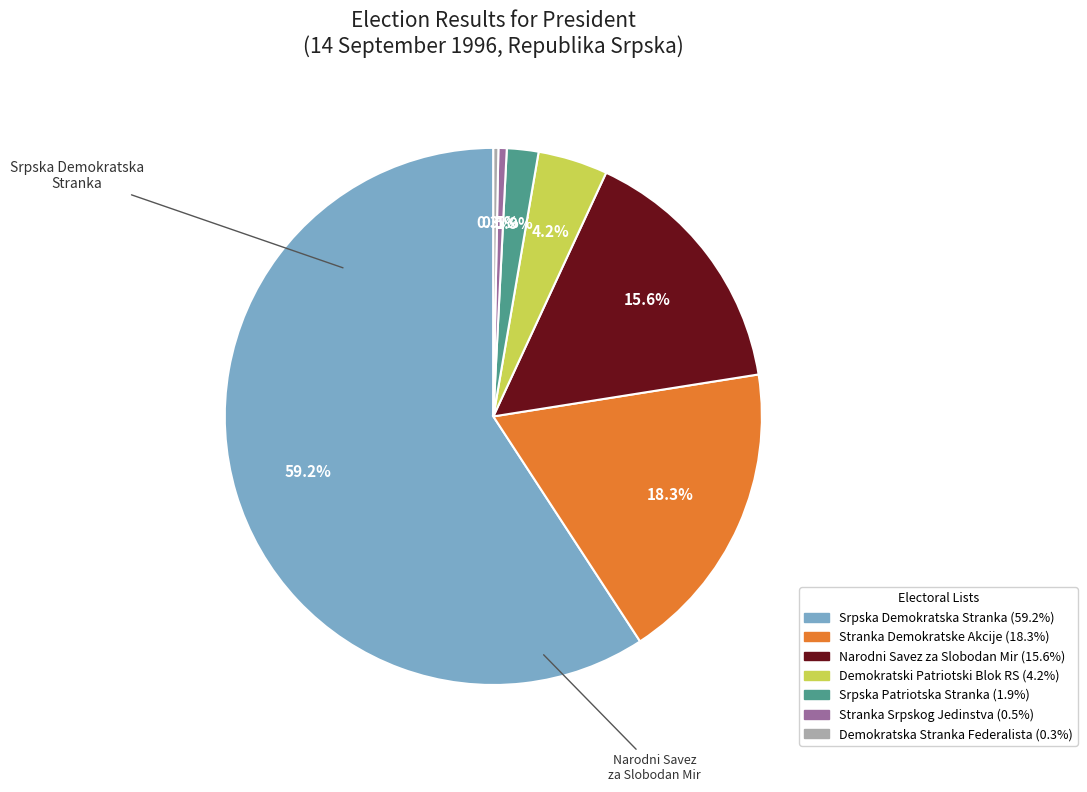

Count the number of slices in the pie.

7